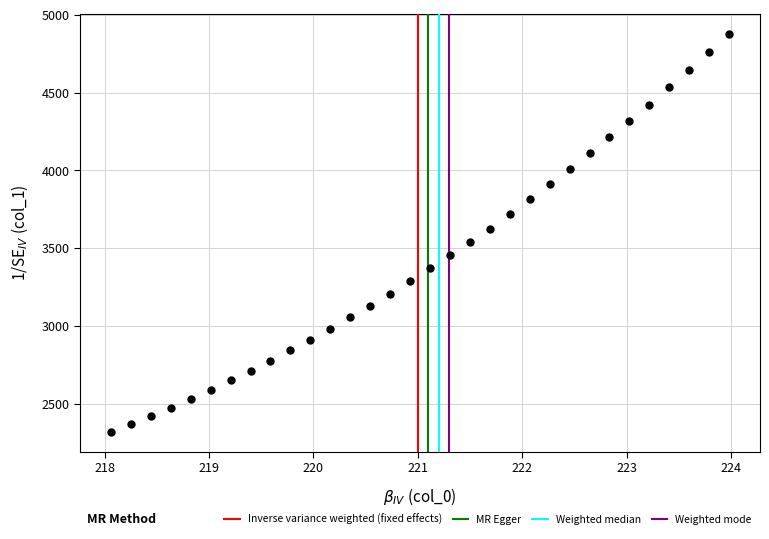

What is the range of X values (max minus min)?

5.9